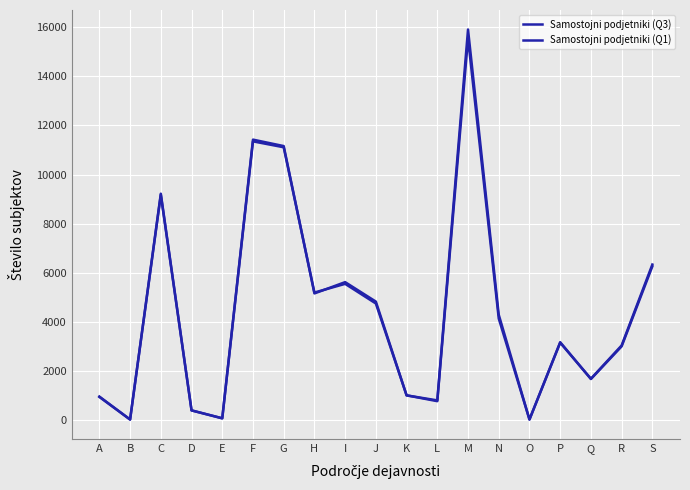

Which label corresponds to the smallest value in the chart?

B